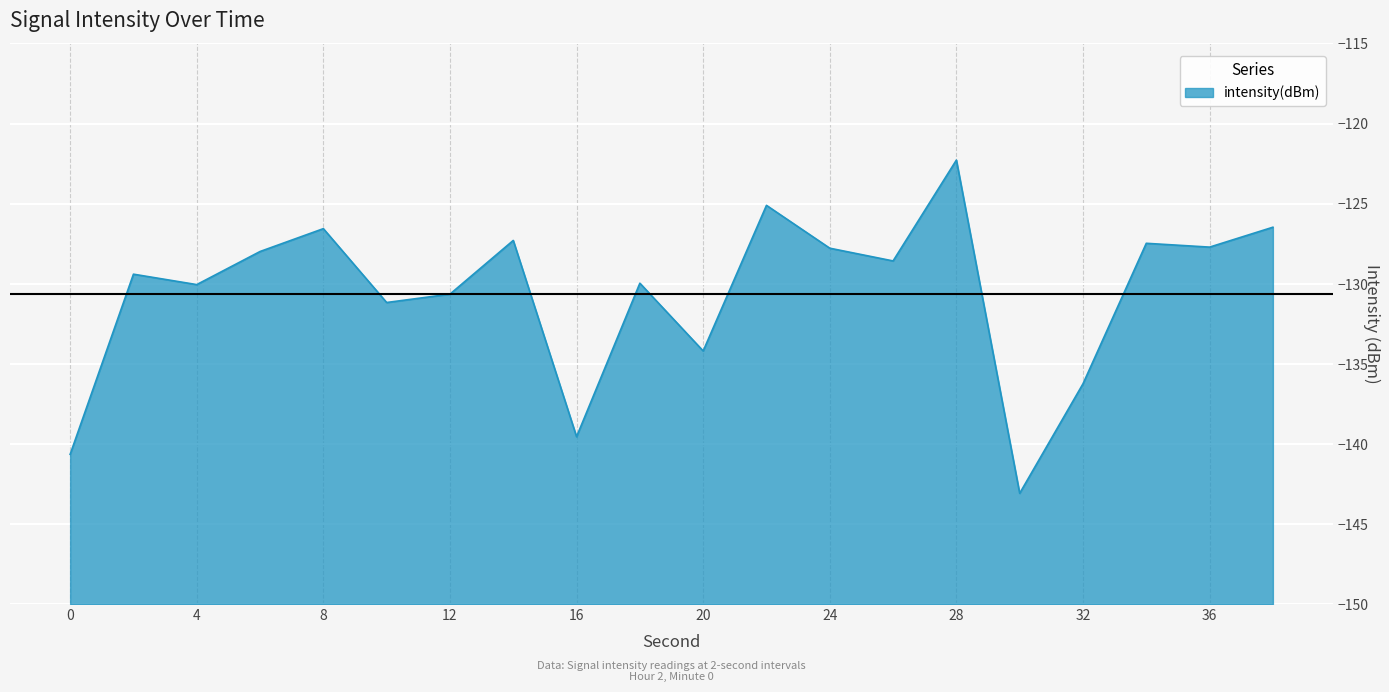

Between 30 and 24, which is larger?

24